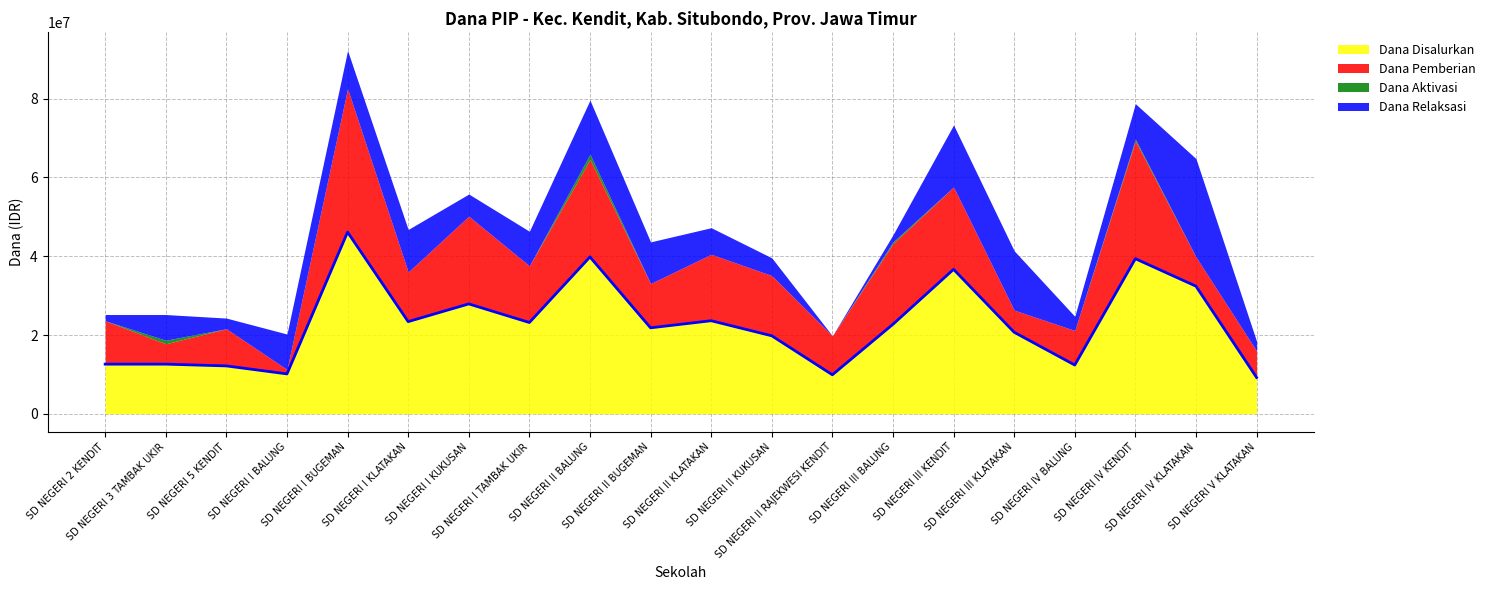

What is the approximate value of Dana Disalurkan at SD NEGERI II KLATAKAN?

23625000